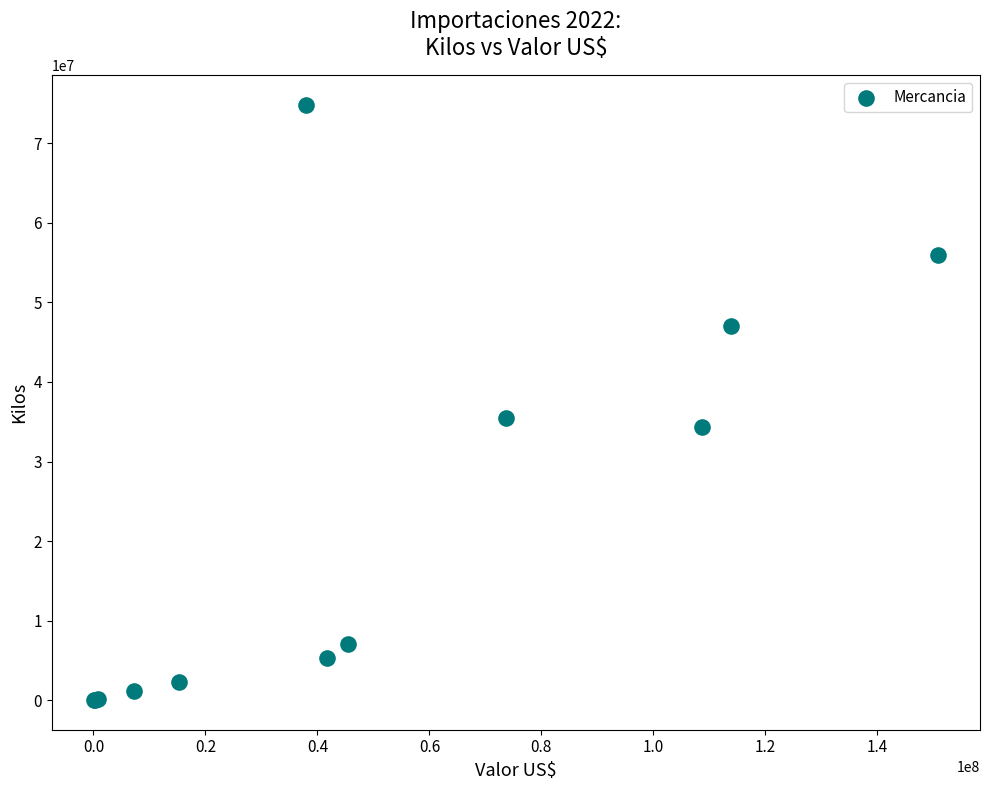

What Y value in the scatter plot is closest to 37412959?

35484423.2